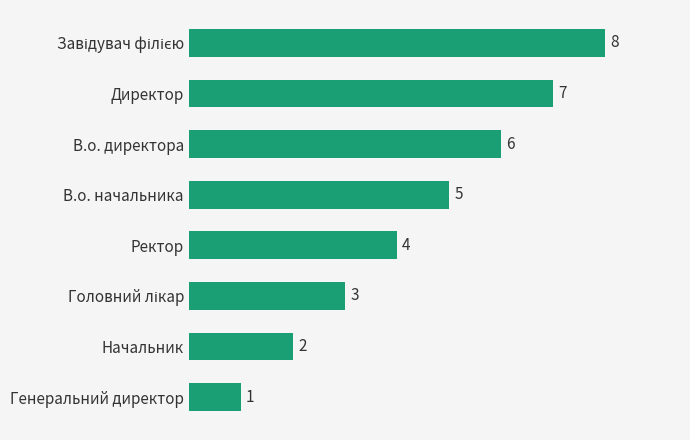

Reading top to bottom, transcribe all the data shown in this chart.

8	7	6	5	4	3	2	1